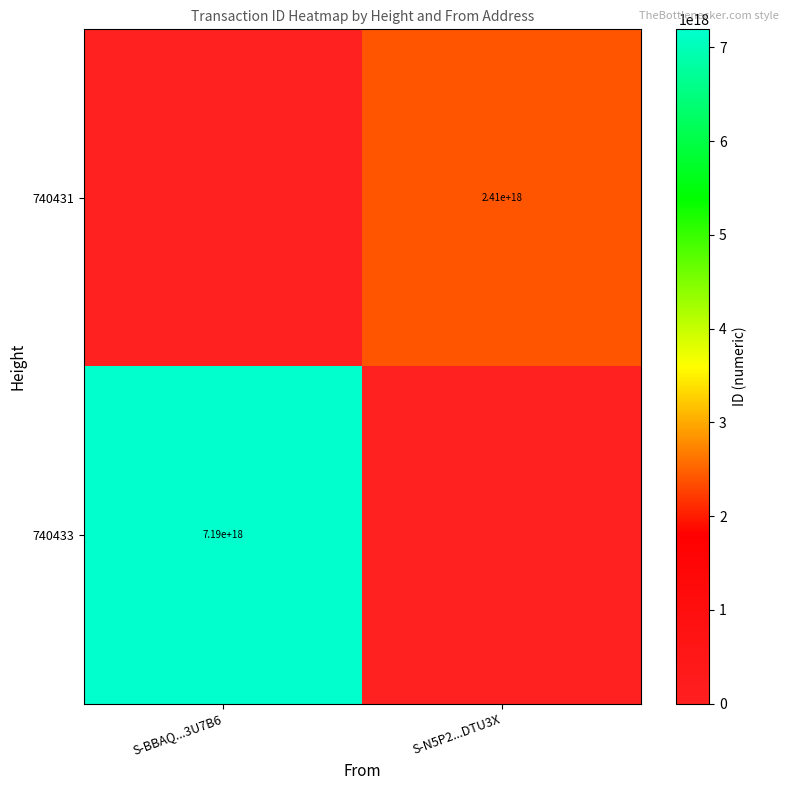

The 740433 series shows 10576317973208934400 at S-BBAQ...3U7B6. True or false?

False